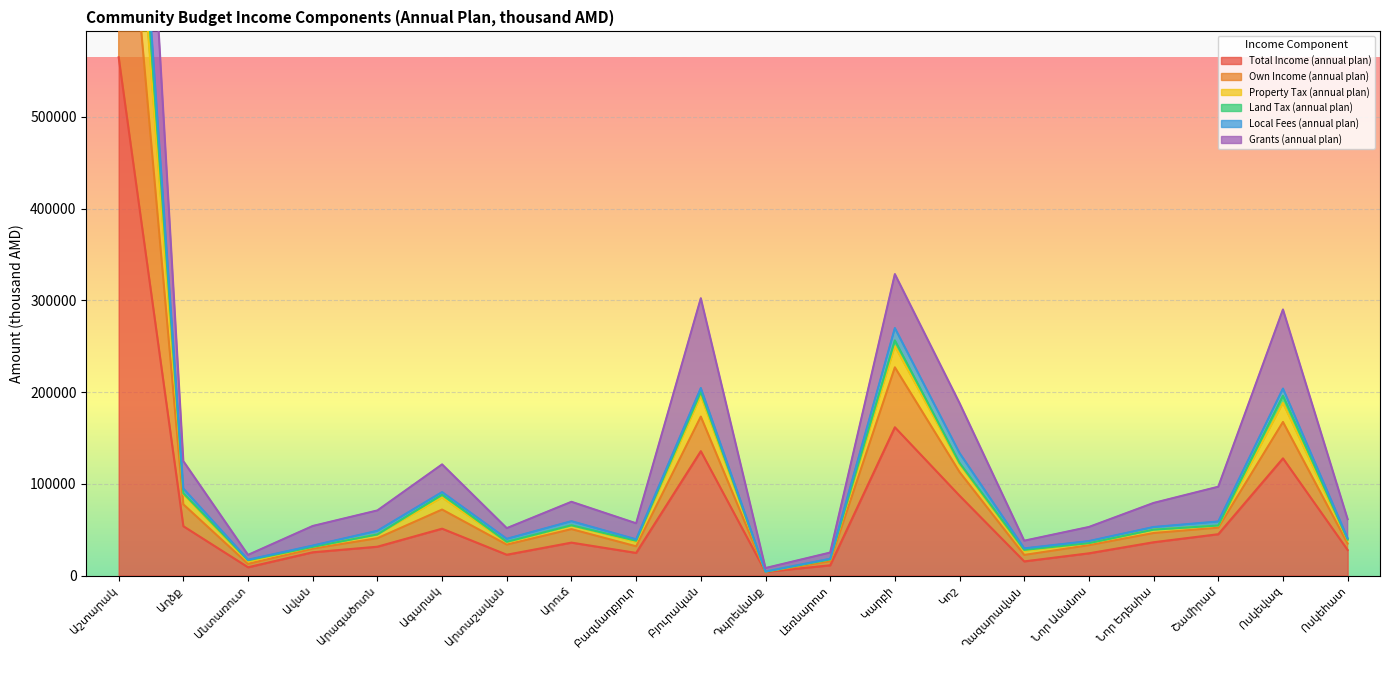

True or false: Total Income (annual plan) and Land Tax (annual plan) intersect in this chart.

False